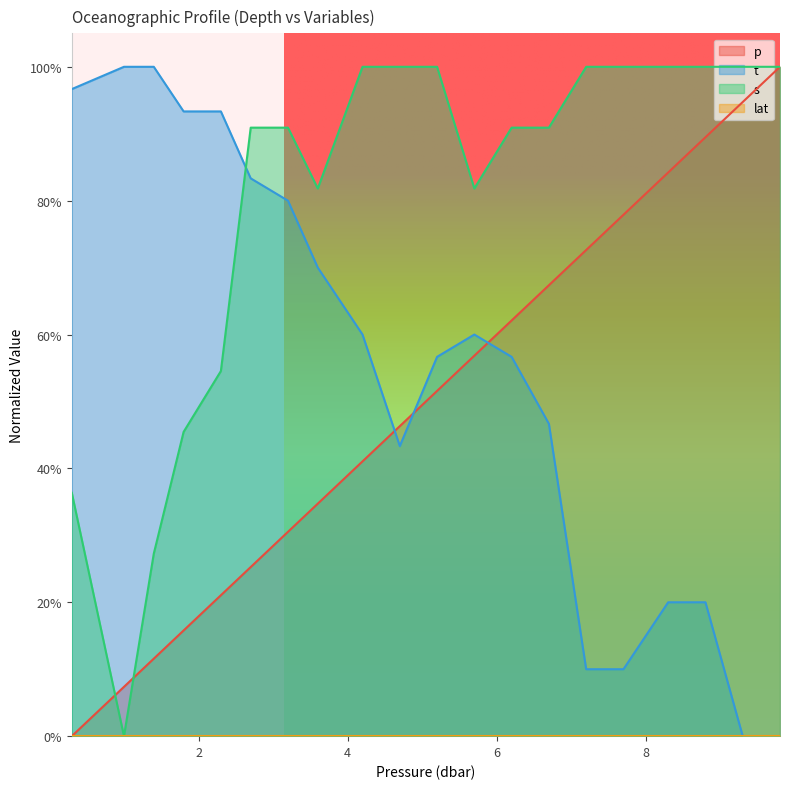

What is the difference between the p values at 2.7 and 9.8?

0.7